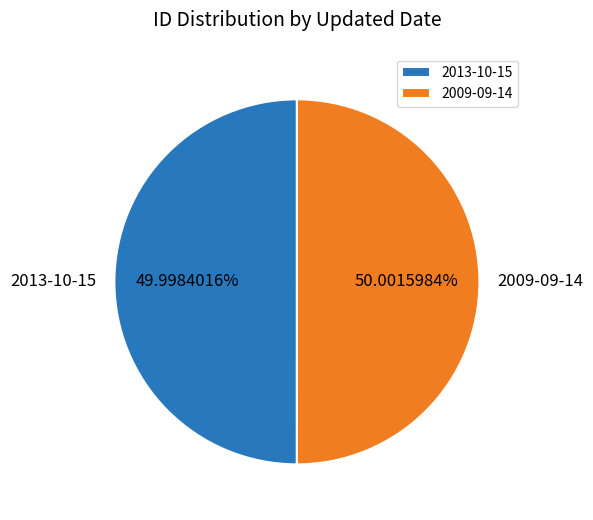

The 2013-10-15 slice represents 50% of the pie. True or false?

True